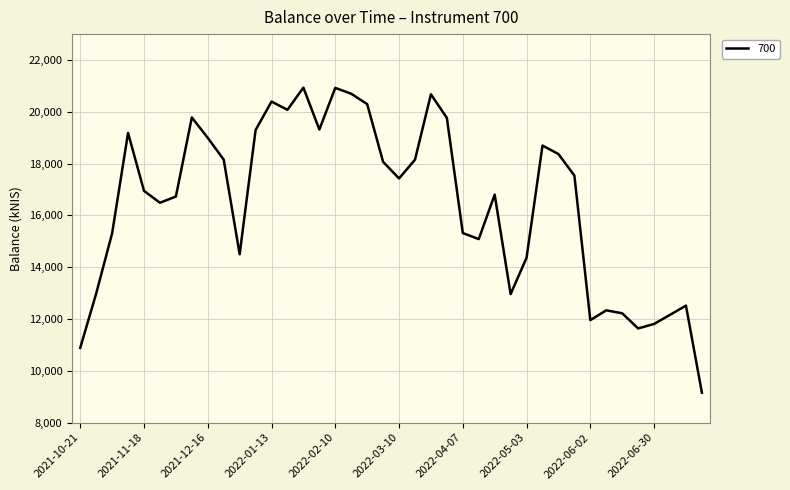

What is the smallest value displayed?

9154.7